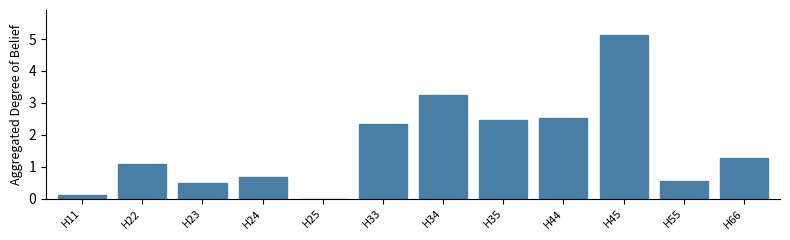

Reading left to right, list all the values displayed in this chart.

H11=0.1	H22=1.1	H23=0.5	H24=0.7	H25=0.0	H33=2.3	H34=3.3	H35=2.5	H44=2.5	H45=5.1	H55=0.5	H66=1.3